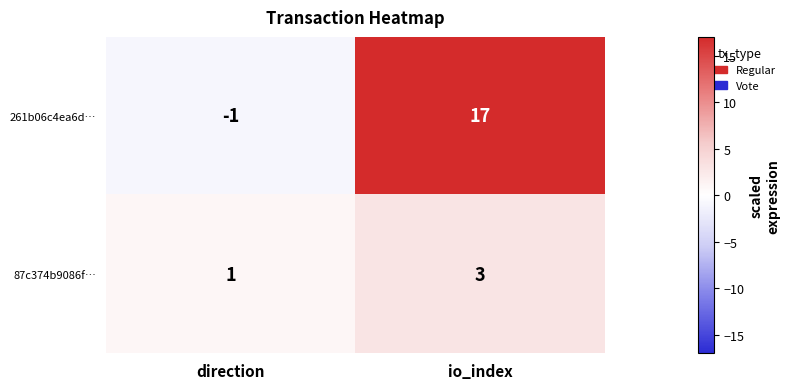

The 261b06c4ea6d… series shows -2 at direction. True or false?

False